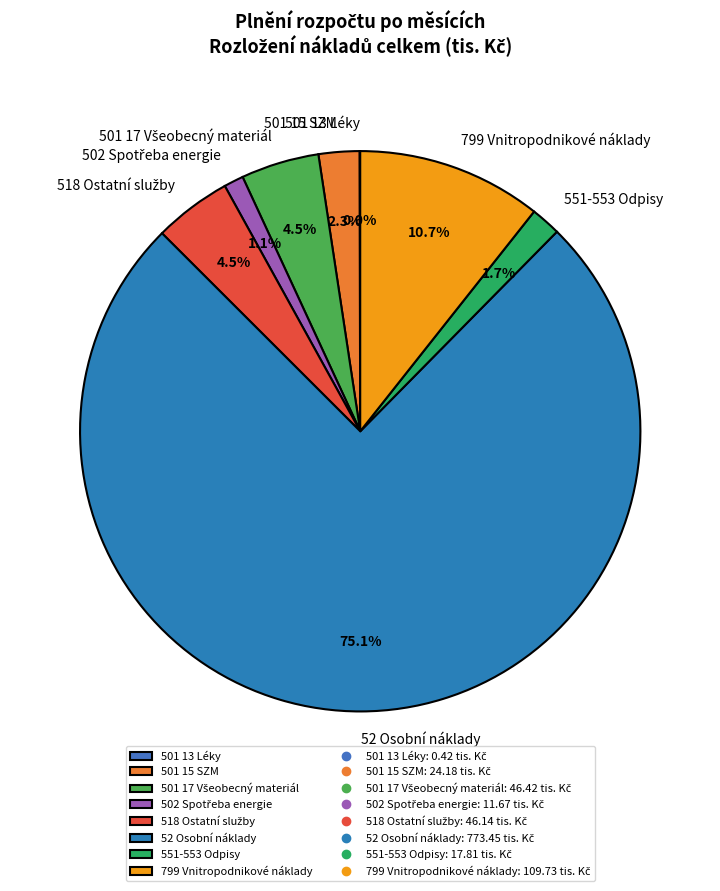

To the nearest percent, what is the difference between the largest and smallest slice percentages?

75%